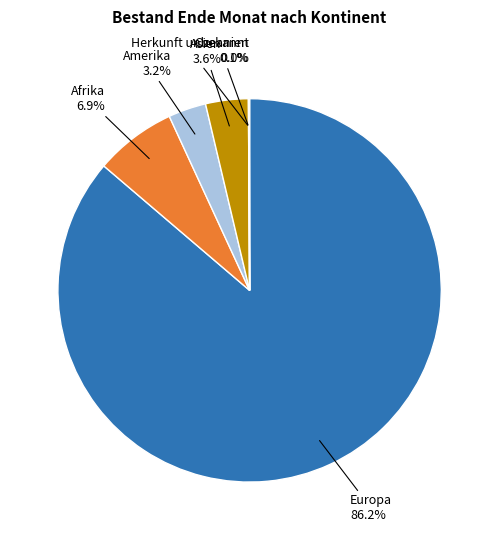

Does any single category account for the majority?

Yes